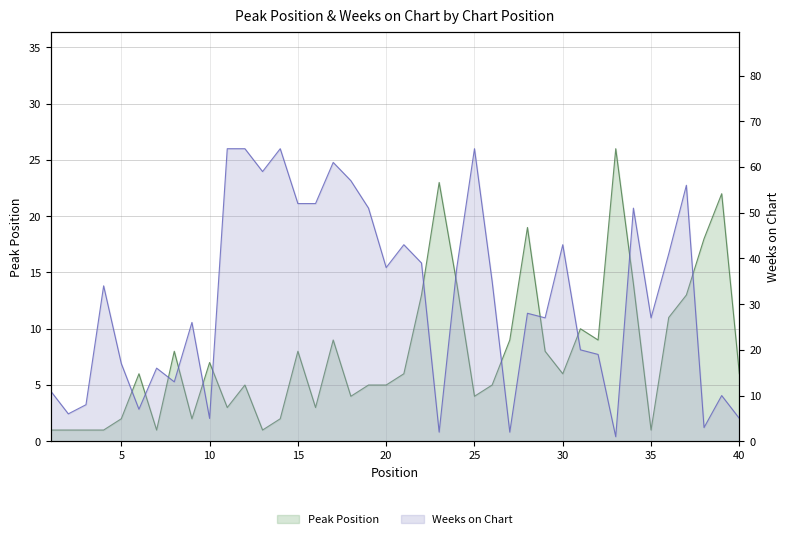

Reading left to right, what are all the values shown in this chart?

Peak Position: 1=1	2=1	3=1	4=1	5=2	6=6	7=1	8=8	9=2	10=7	11=3	12=5	13=1	14=2	15=8	16=3	17=9	18=4	19=5	20=5	21=6	22=13	23=23	24=14	25=4	26=5	27=9	28=19	29=8	30=6	31=10	32=9	33=26	34=14	35=1	36=11	37=13	38=18	39=22	40=6
Weeks on Chart: 1=11	2=6	3=8	4=34	5=17	6=7	7=16	8=13	9=26	10=5	11=64	12=64	13=59	14=64	15=52	16=52	17=61	18=57	19=51	20=38	21=43	22=39	23=2	24=38	25=64	26=35	27=2	28=28	29=27	30=43	31=20	32=19	33=1	34=51	35=27	36=41	37=56	38=3	39=10	40=5